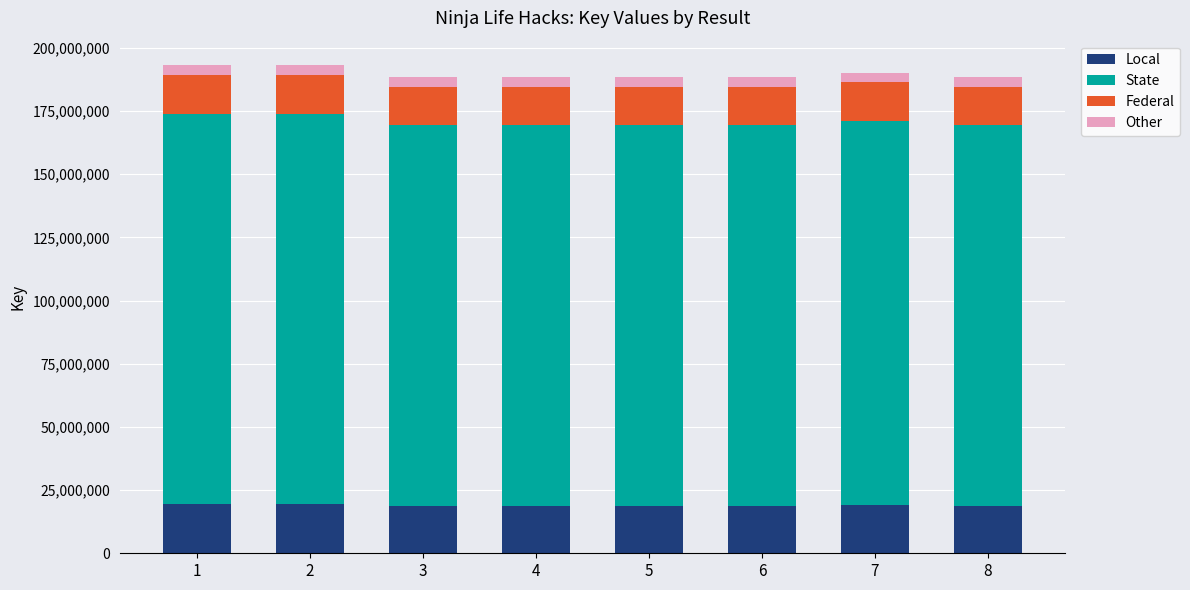

What is the highest value of the Local series?

19322758